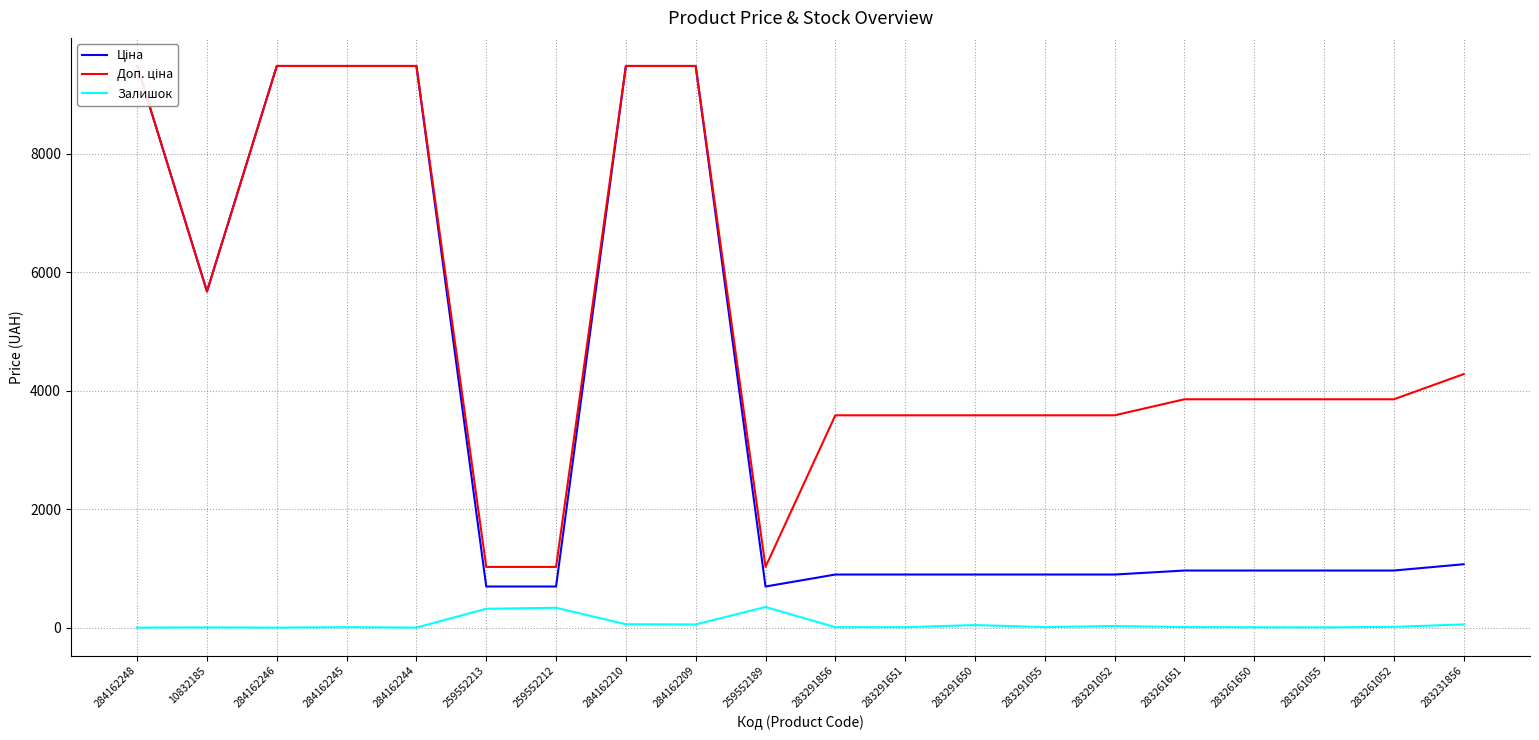

What is the label of the 18th point from the right?

284162246